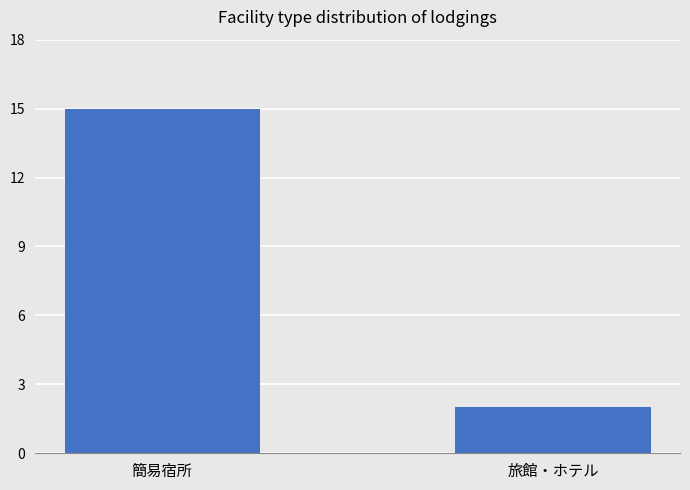

How many values are below 15?

1